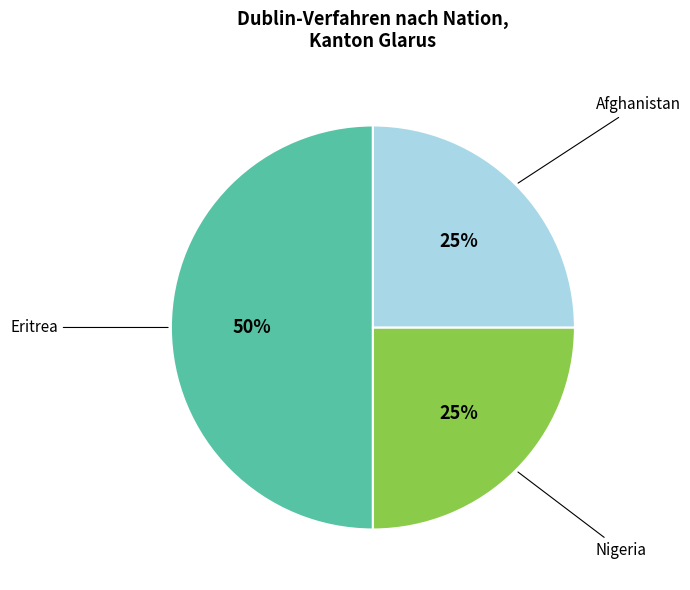

Count the number of slices in the pie.

3